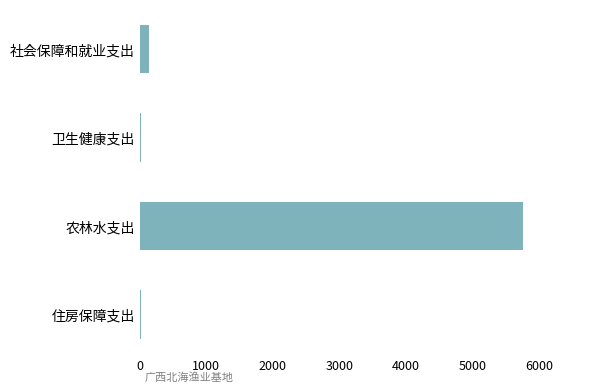

How many values exceed 138?

2